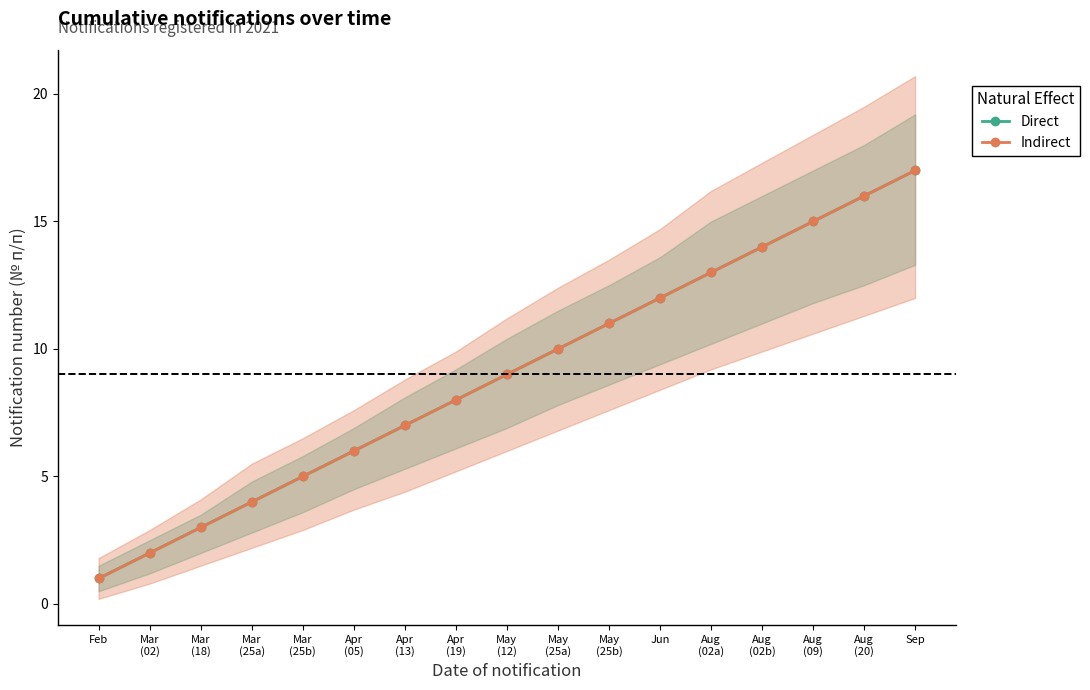

Reading right to left, transcribe all the data shown in this chart.

Direct: 17	16	15	14	13	12	11	10	9	8	7	6	5	4	3	2	1
Indirect: 17	16	15	14	13	12	11	10	9	8	7	6	5	4	3	2	1